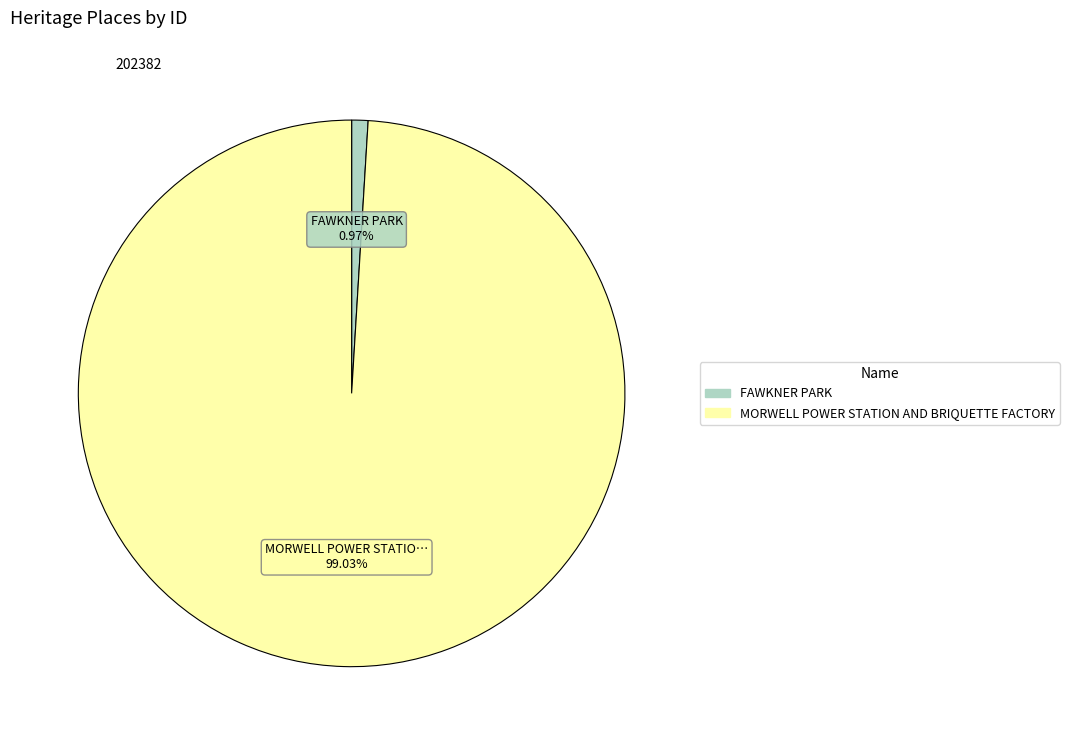

To the nearest percent, what is the combined percentage of FAWKNER PARK and MORWELL POWER STATION AND BRIQUETTE FACTORY?

100%